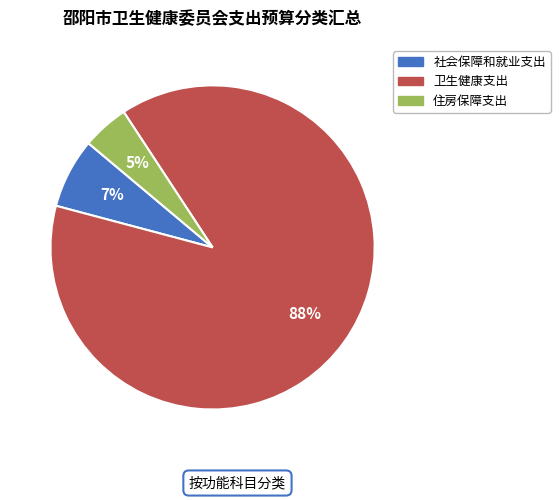

Which has a higher value, 社会保障和就业支出 or 住房保障支出?

社会保障和就业支出